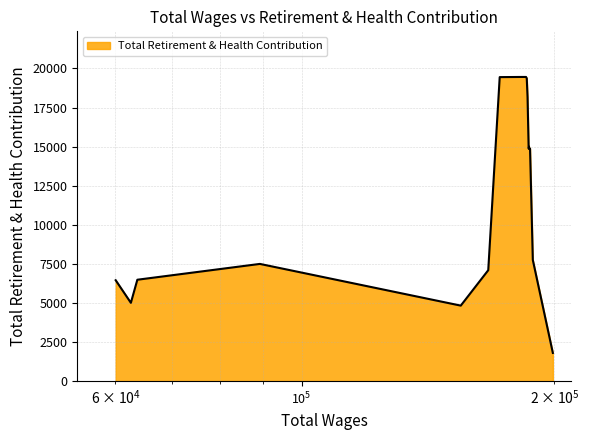

How many interior local peaks (higher than both neighbors) does the data have?

2